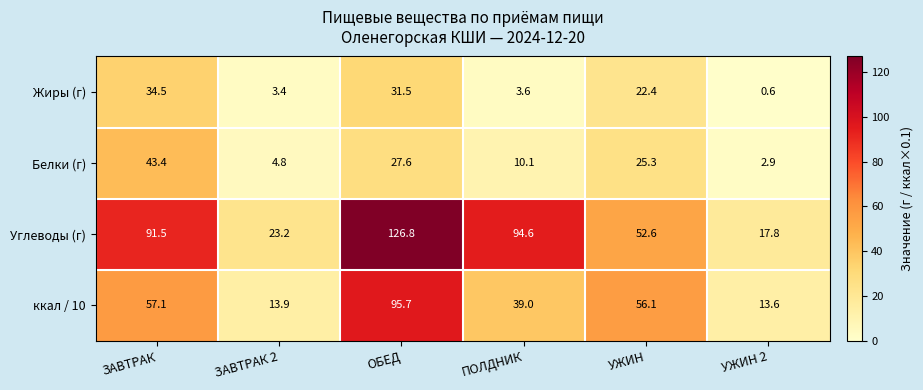

What is the difference between the ккал / 10 values at ПОЛДНИК and ОБЕД?

56.7